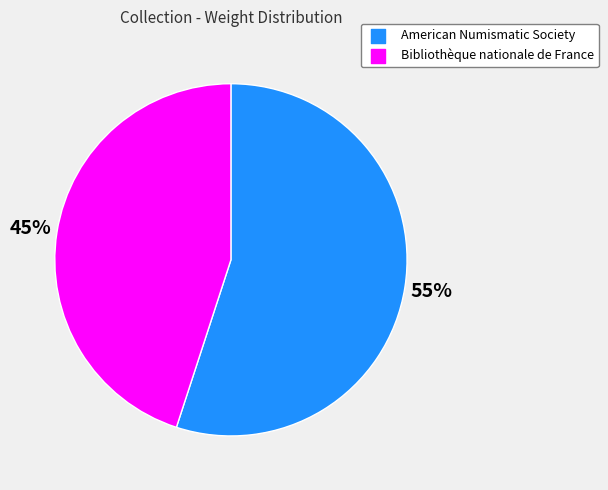

Combined, do American Numismatic Society and Bibliothèque nationale de France account for over 50%?

Yes